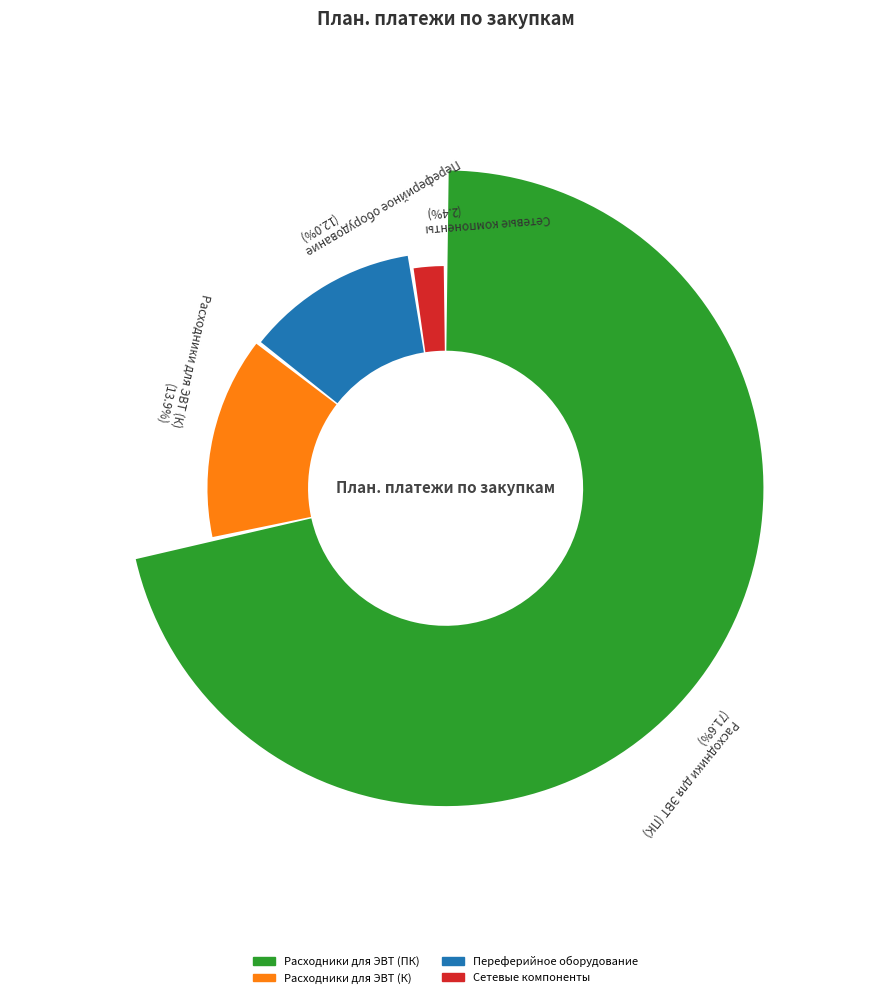

Is it true that 22085000002 - Расходники для ЭВТ (ПК) is 82% of the pie?

False